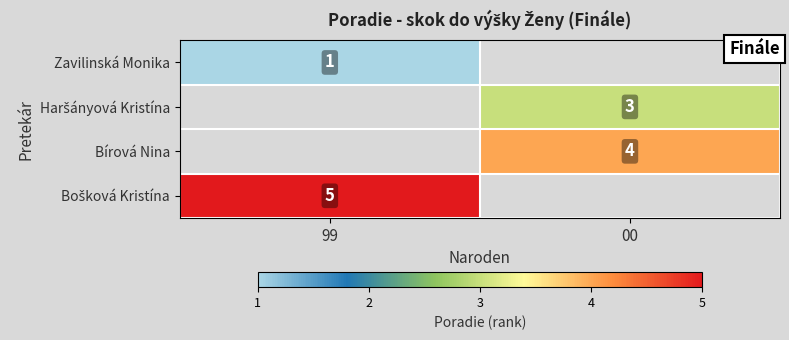

How many categories are shown in the chart?

2